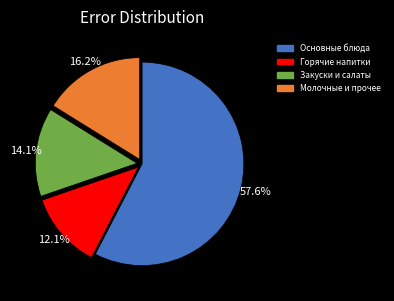

Is there a majority slice in this chart?

Yes